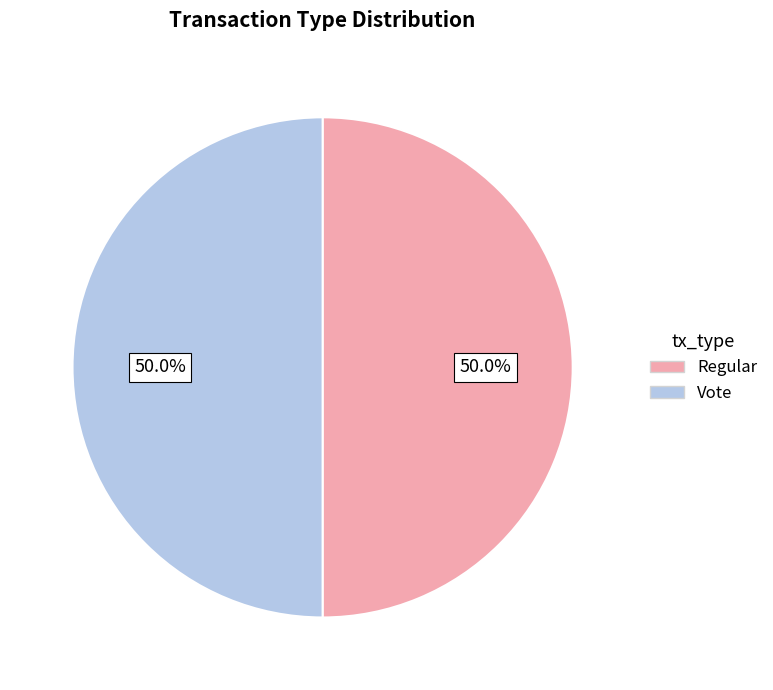

Combined, do Regular and Vote account for over 50%?

Yes